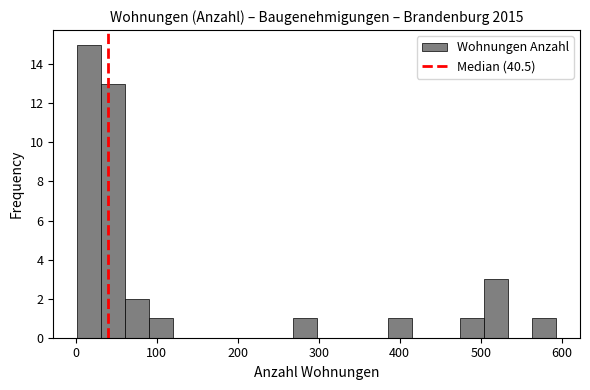

Around what value on the x-axis is the tallest bar? Give the approximate position of its centre, as read against the axis.

20